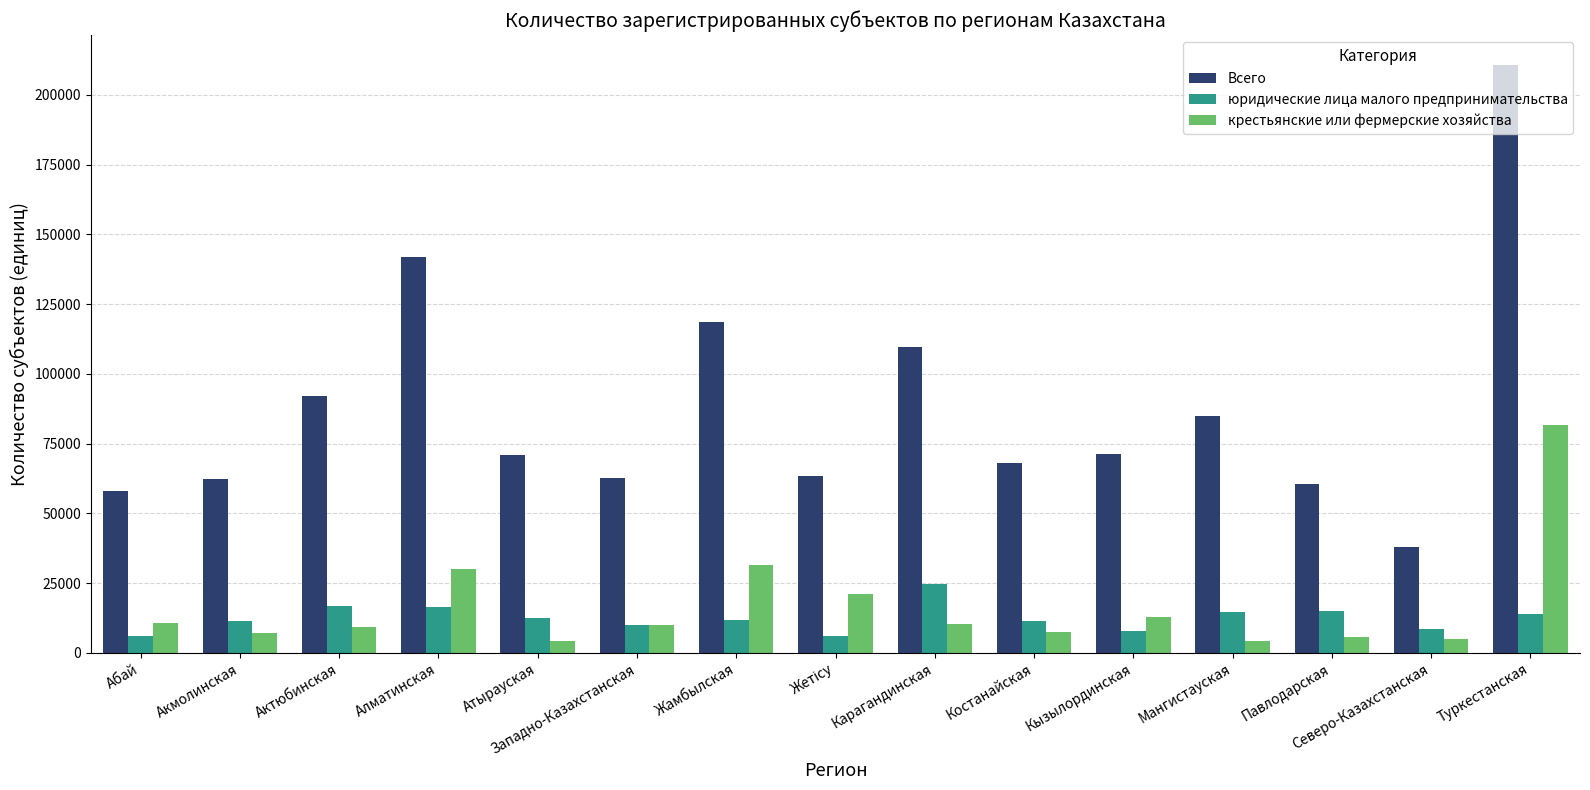

Which series has the largest range (max minus min)?

Всего